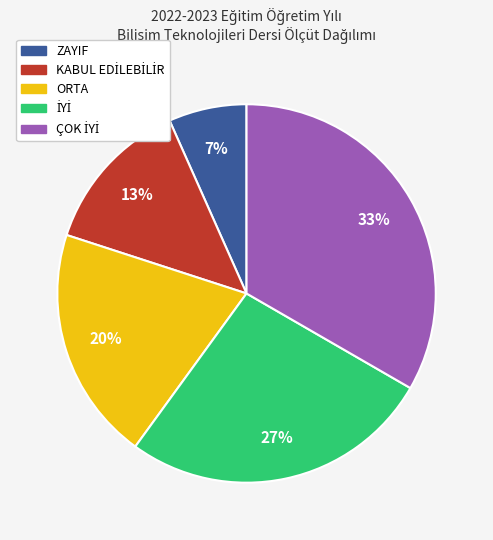

To the nearest percent, what percentage of the pie is ZAYIF?

7%